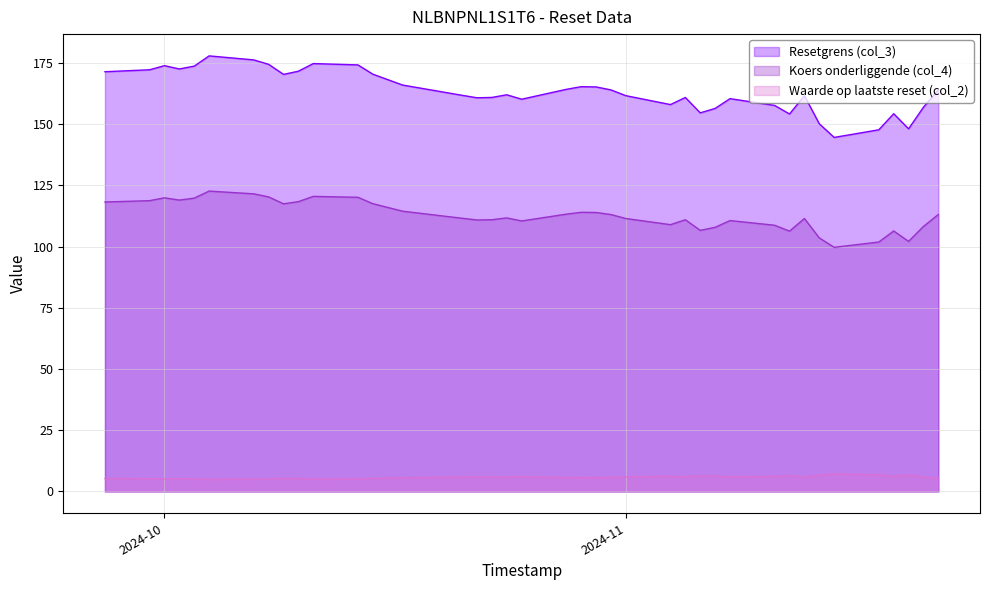

Which series has the largest total across all categories?

Resetgrens (col_3)